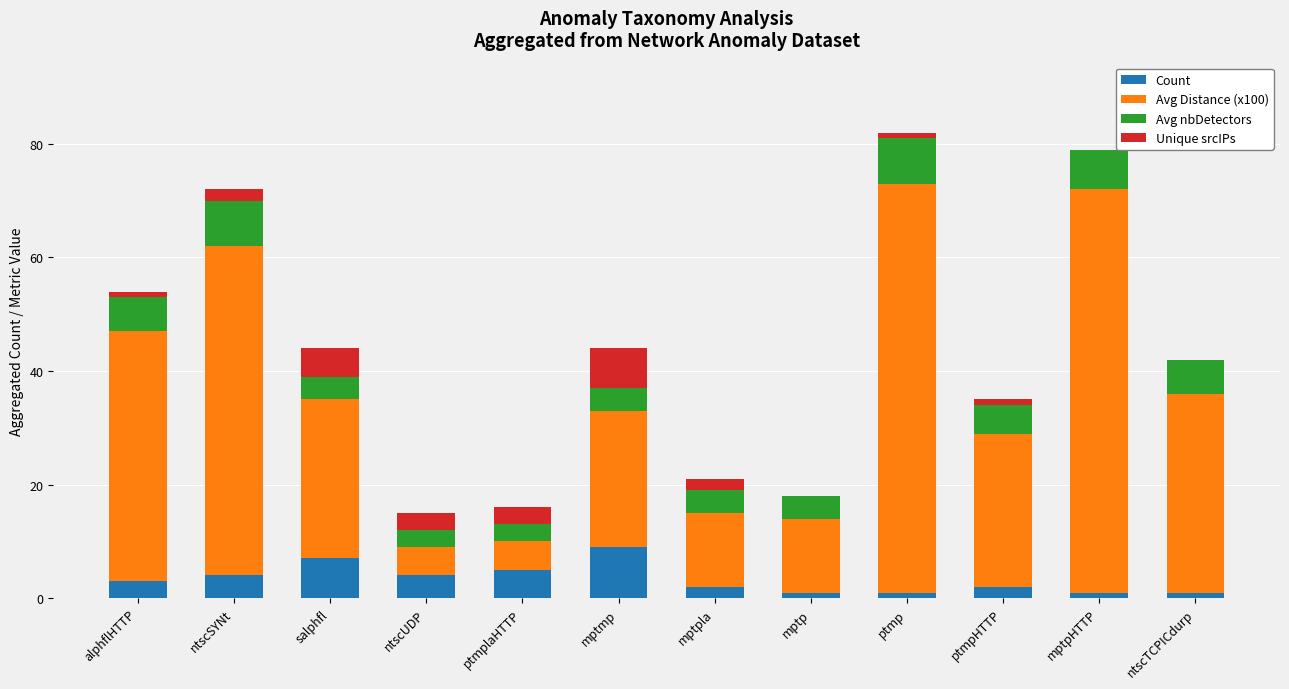

Which category has the highest value in the Count series?

mptmp